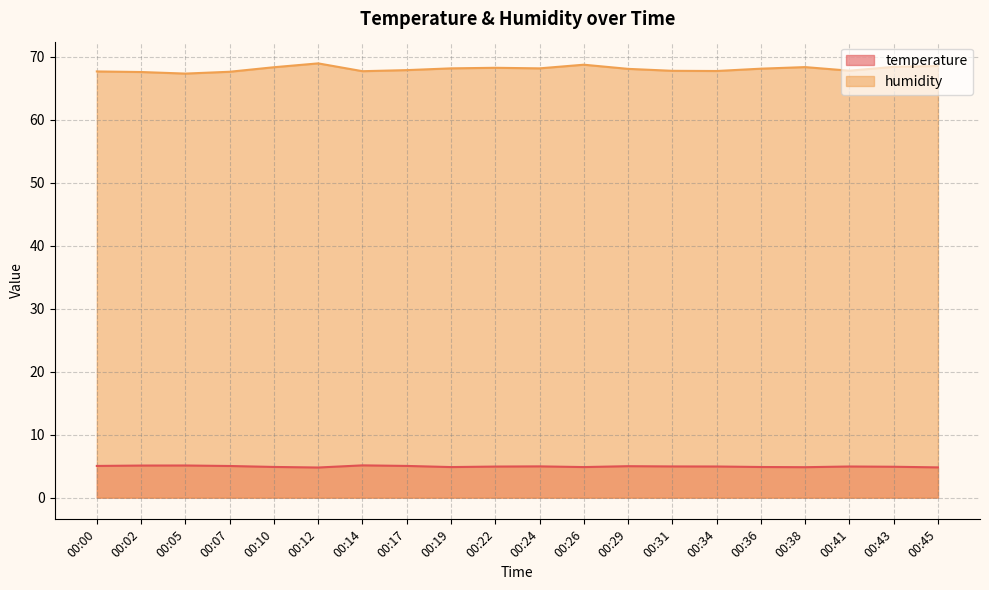

Is it true that humidity equals 68.1 at 00:19?

True